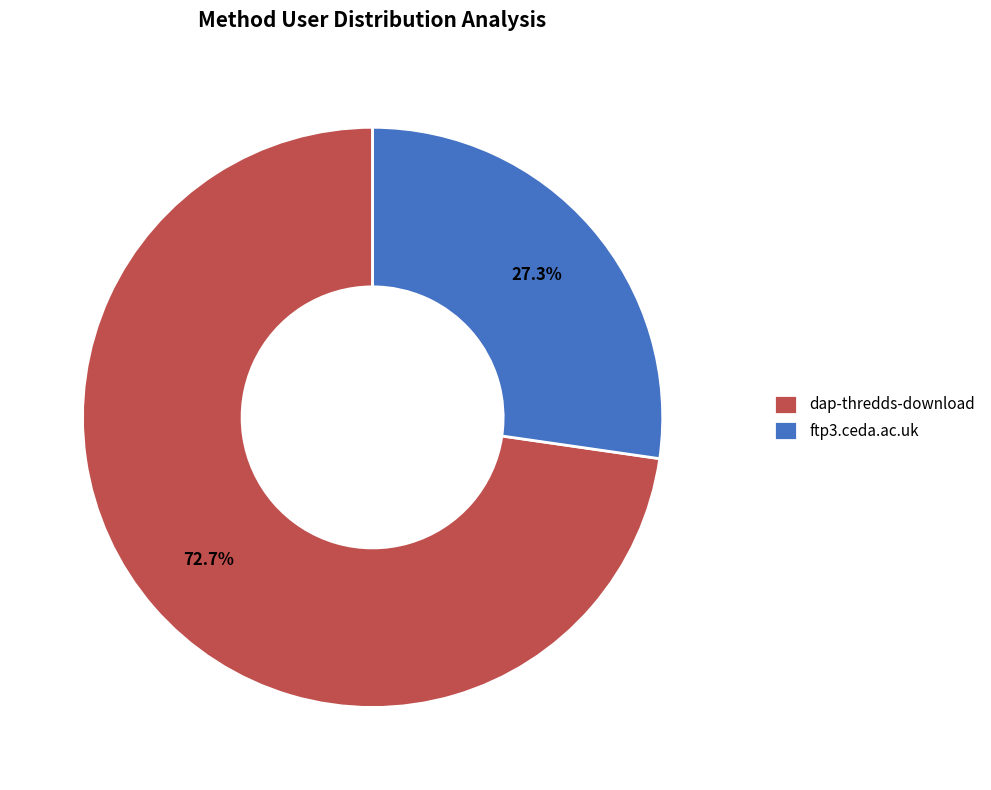

Which category has the biggest portion of the pie?

dap-thredds-download